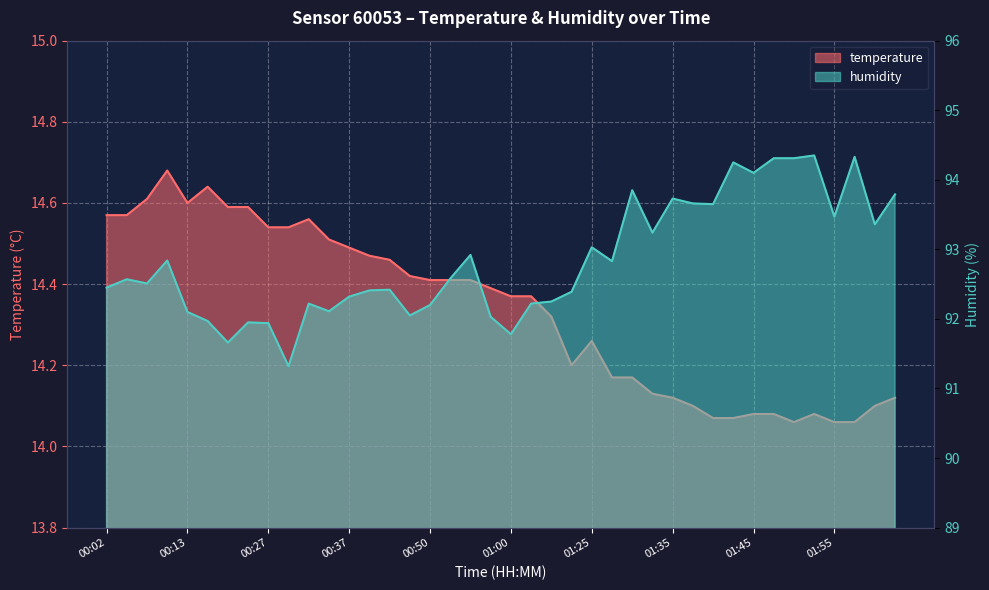

What position from the right is 01:55?

4